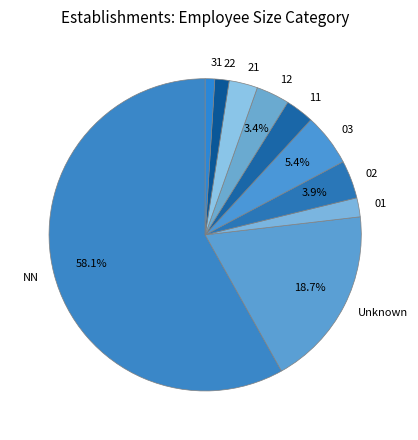

What is the ratio of the value at 22 to the value at 31?

1.5